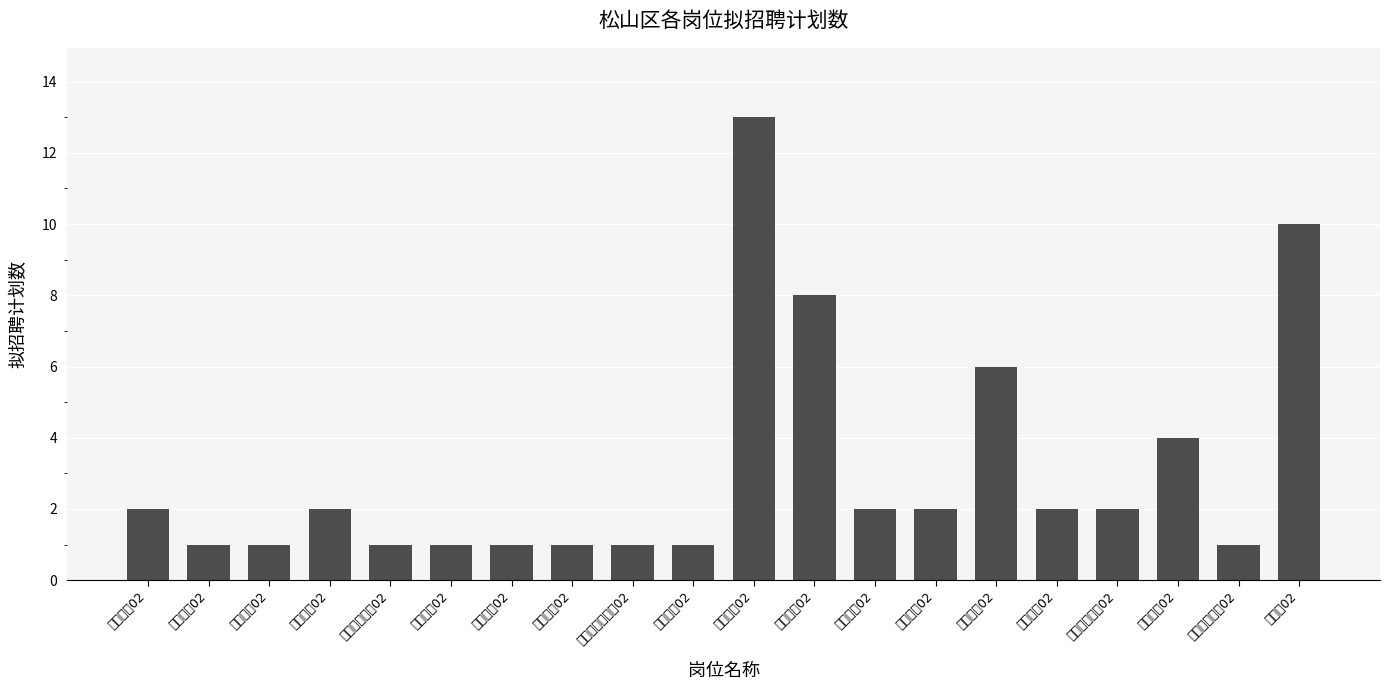

At which label is the value closest to 7?

小学数学02